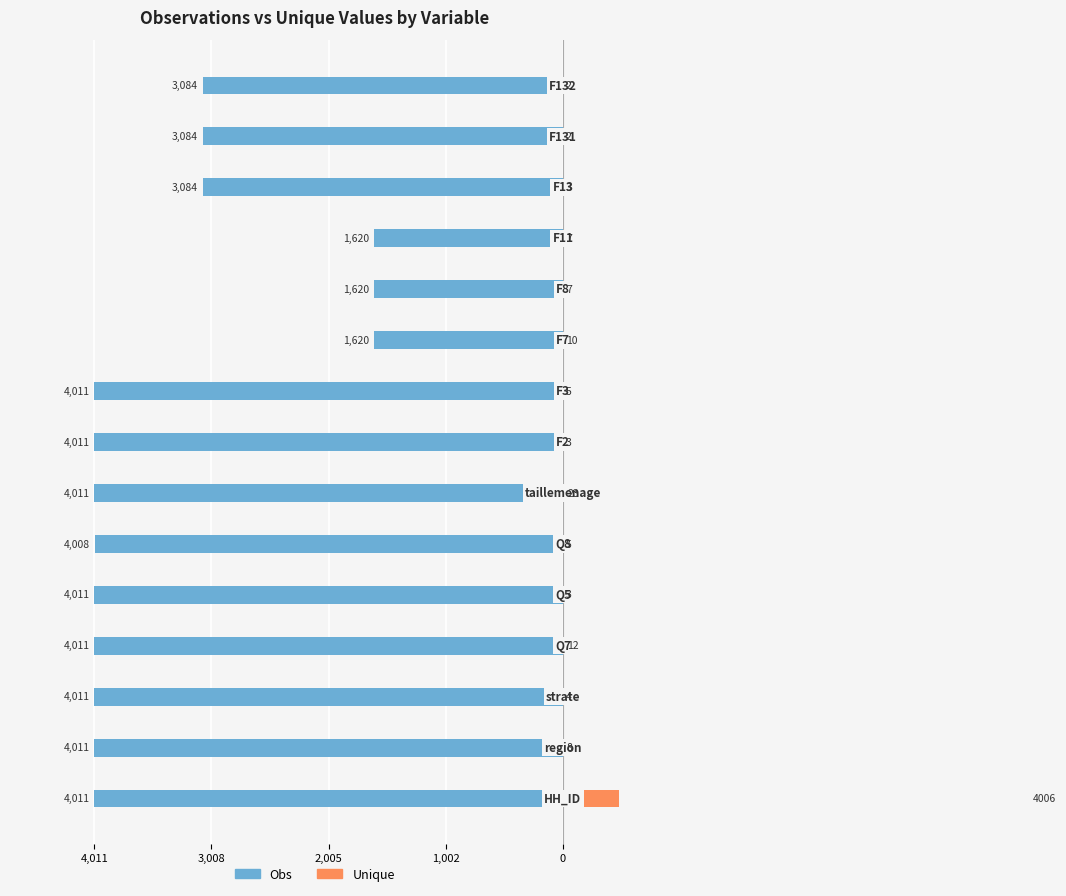

How many groups of bars are there?

15